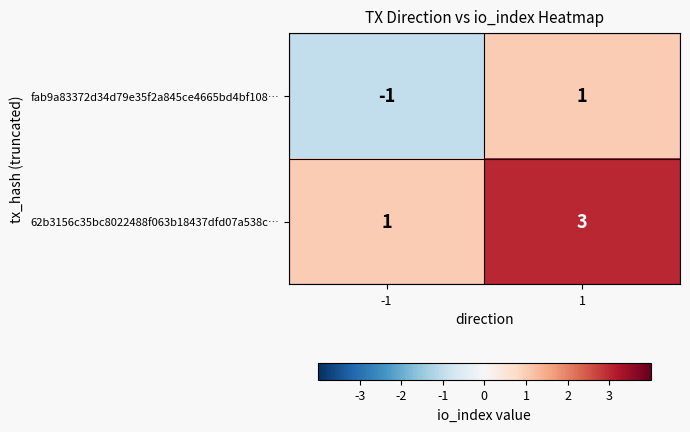

What is the difference between the highest and lowest values at -1?

2